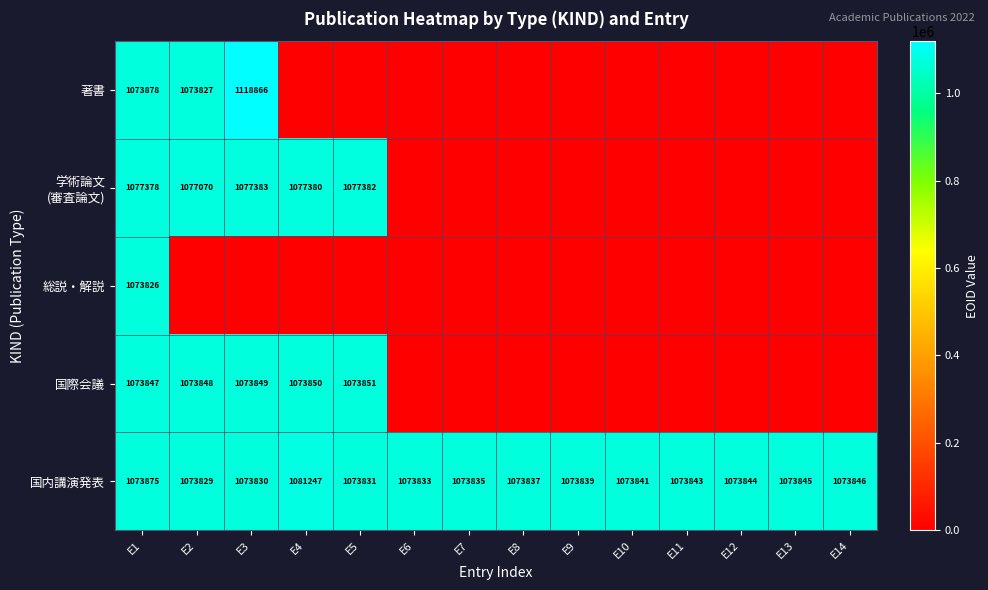

The value of 国内講演発表 at E3 is 1591039. True or false?

False